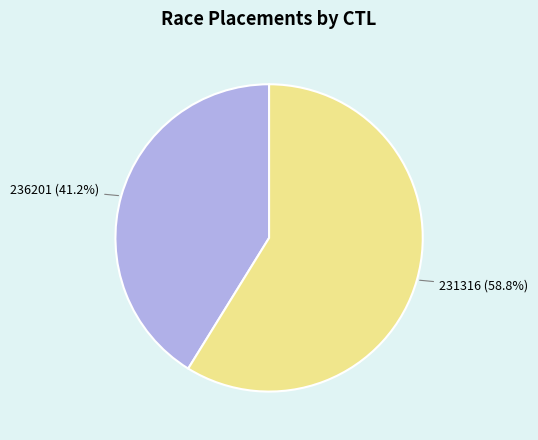

How many slices are in this pie chart?

2